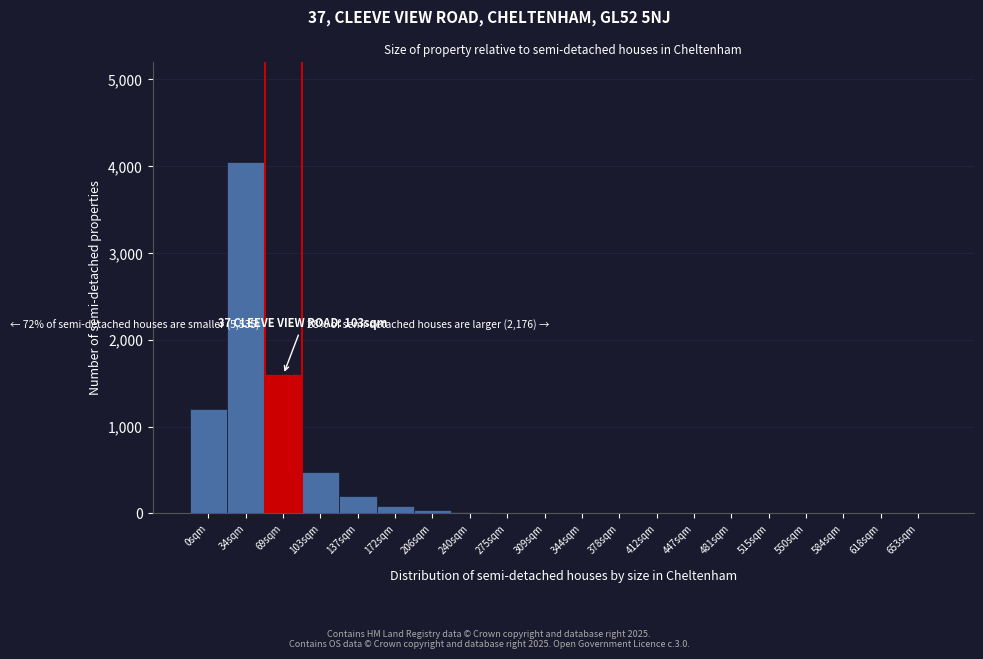

What is the sum of all values?

7707